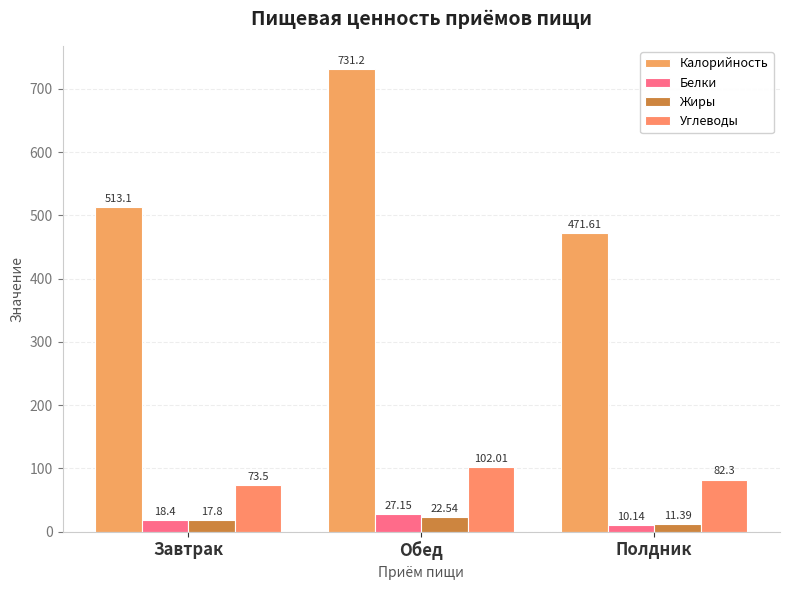

At which label is Жиры closest to 16?

Завтрак